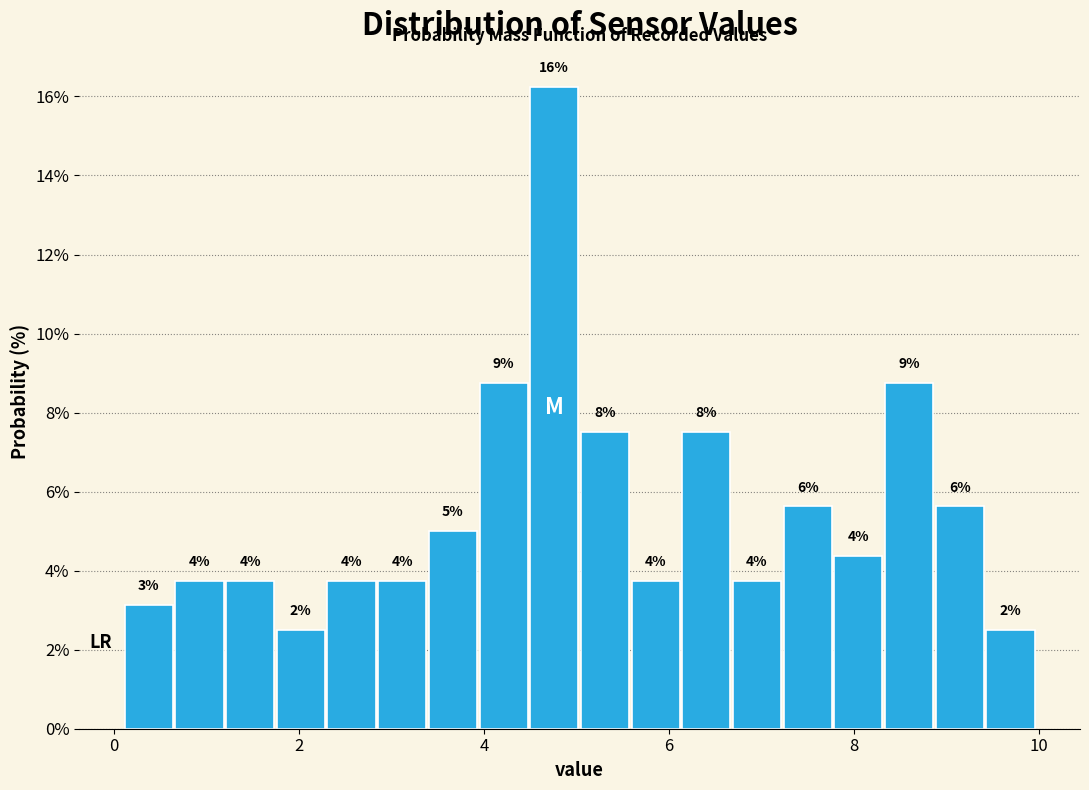

Around what value on the x-axis is the tallest bar? Give the approximate position of its centre, as read against the axis.

4.8